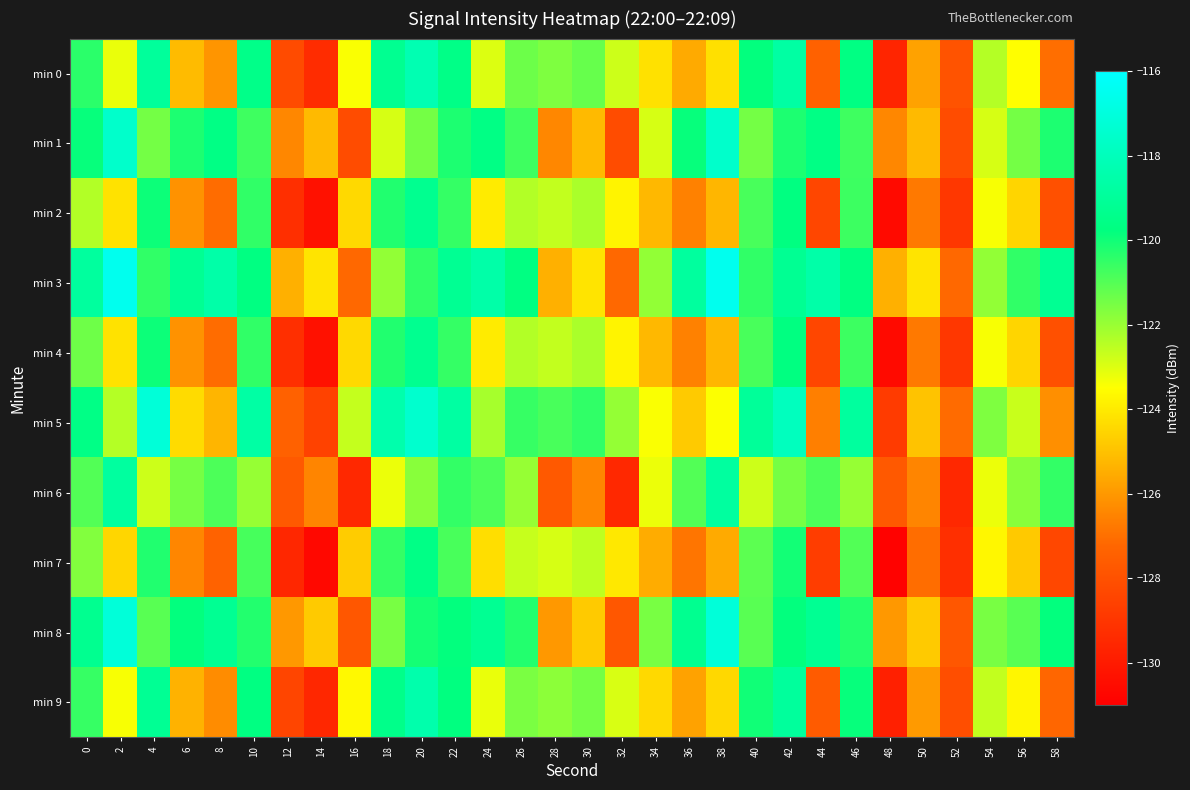

What is the difference between the highest and lowest values at 52?

2.4